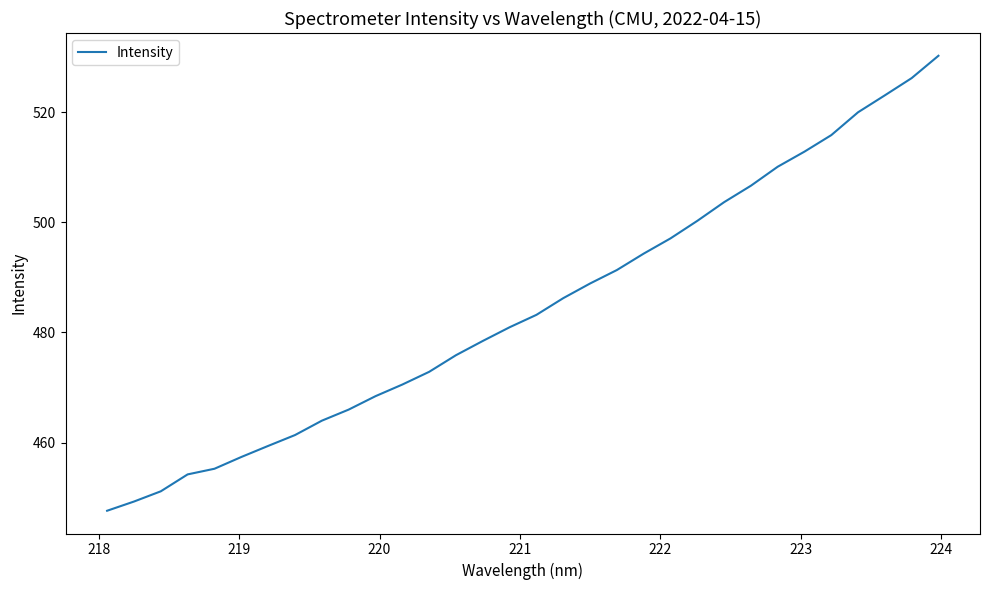

Reading left to right, what are all the values shown in this chart?

447.6	449.3	451.1	454.2	455.2	457.4	459.4	461.4	464.0	466.0	468.4	470.5	472.8	475.9	478.5	480.9	483.2	486.2	488.9	491.3	494.3	497.1	500.3	503.7	506.6	510.1	512.8	515.8	520.0	523.1	526.2	530.2